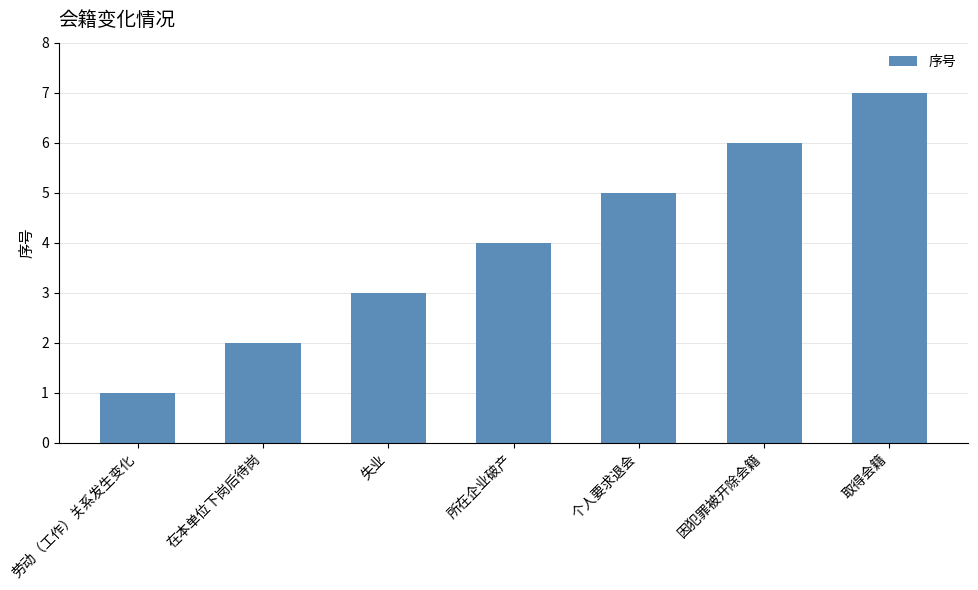

Rank the categories by value from lowest to highest.

劳动（工作）关系发生变化, 在本单位下岗后待岗, 失业, 所在企业破产, 个人要求退会, 因犯罪被开除会籍, 取得会籍